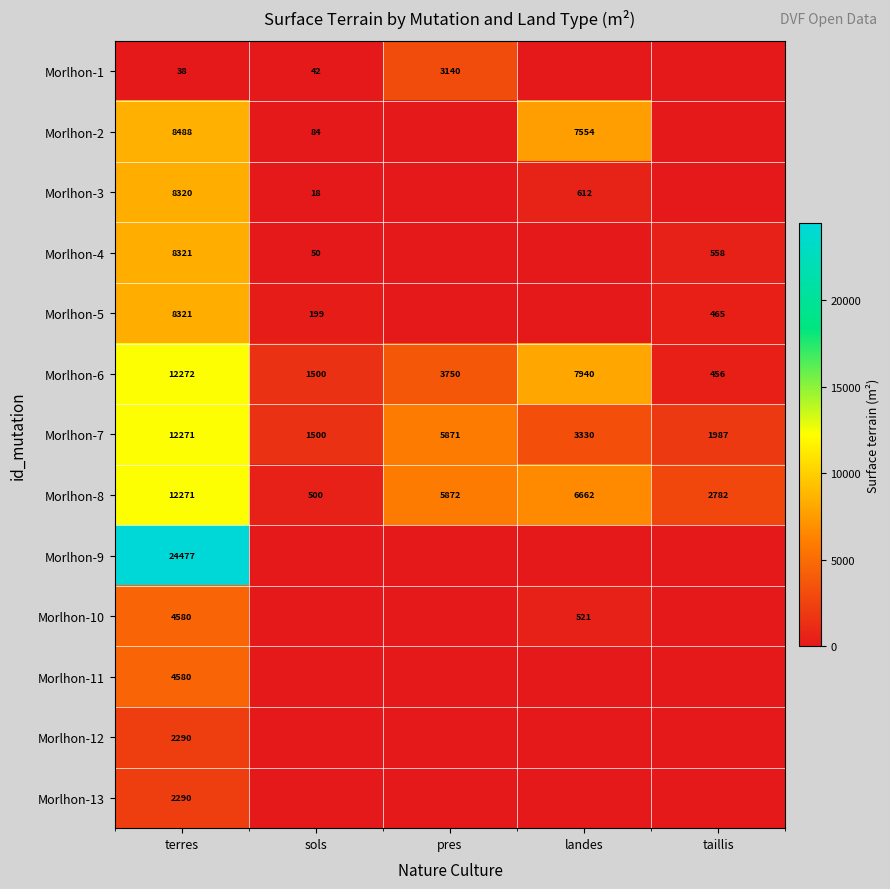

Where is Morlhon-8 nearest to the value 6385?

landes